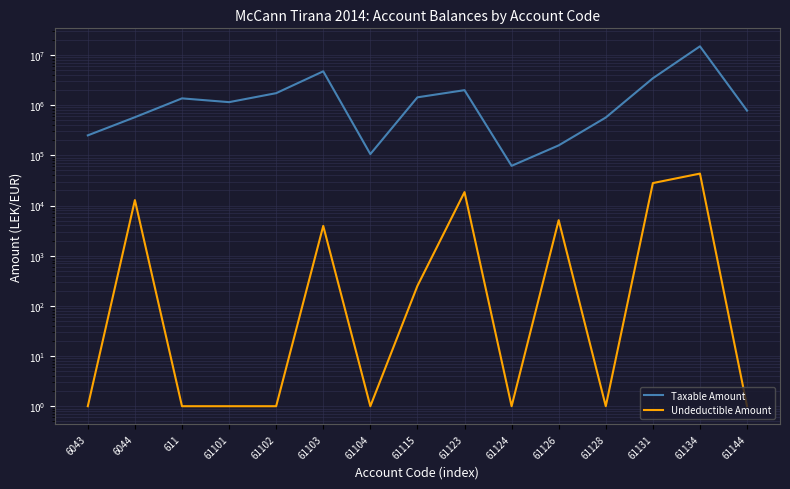

What position from the right is 61102?

11